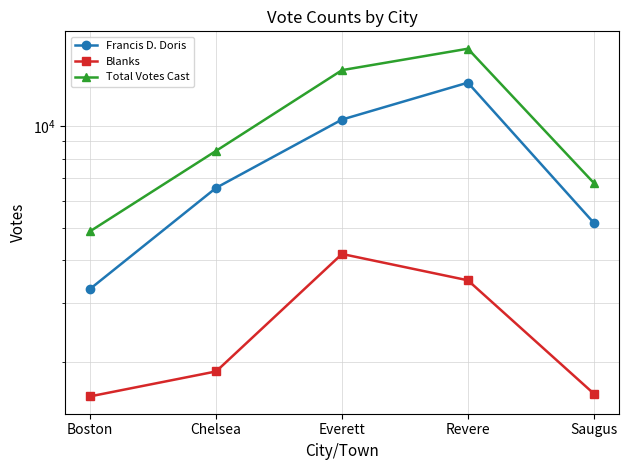

True or false: Francis D. Doris has more than 0 interior local peaks.

True